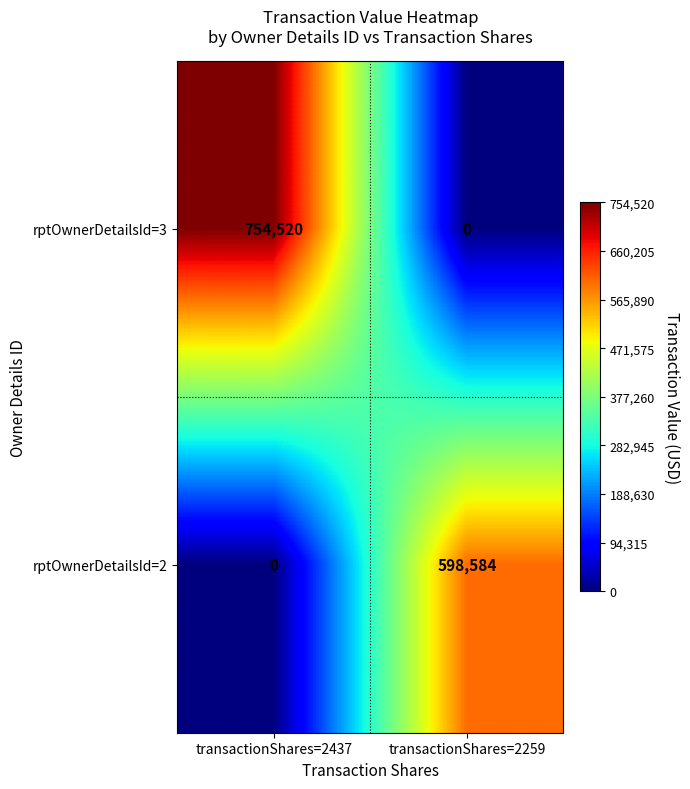

Is it true that rptOwnerDetailsId=2 equals 598584 at transactionShares=2259?

True